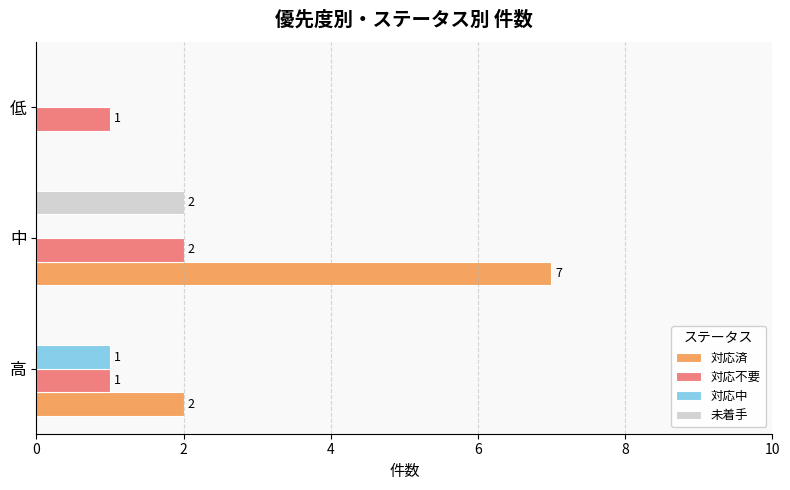

At which category is the sum across all series the highest?

中